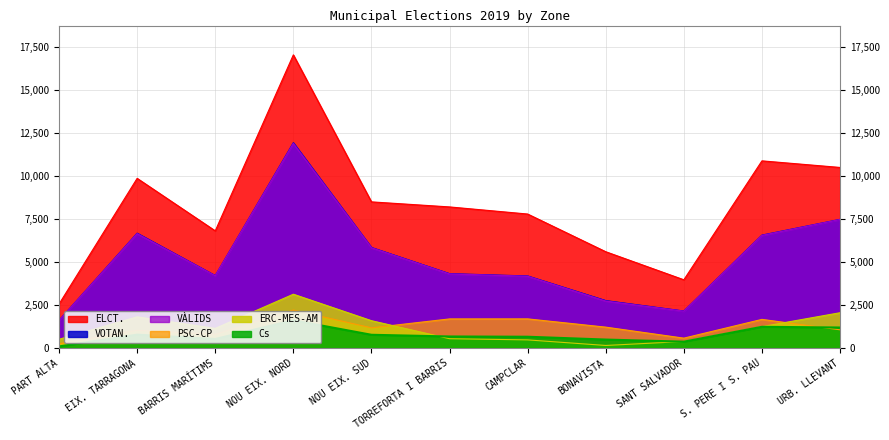

True or false: VOTAN. has more than 0 points higher than both neighbors.

True